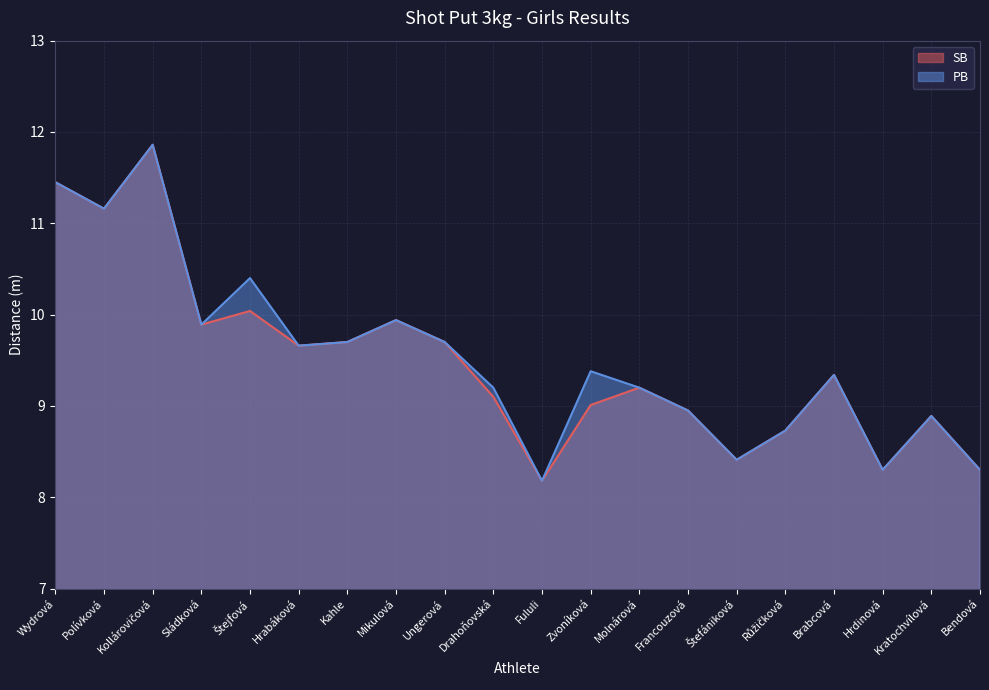

How many values in the PB series exceed 9?

13